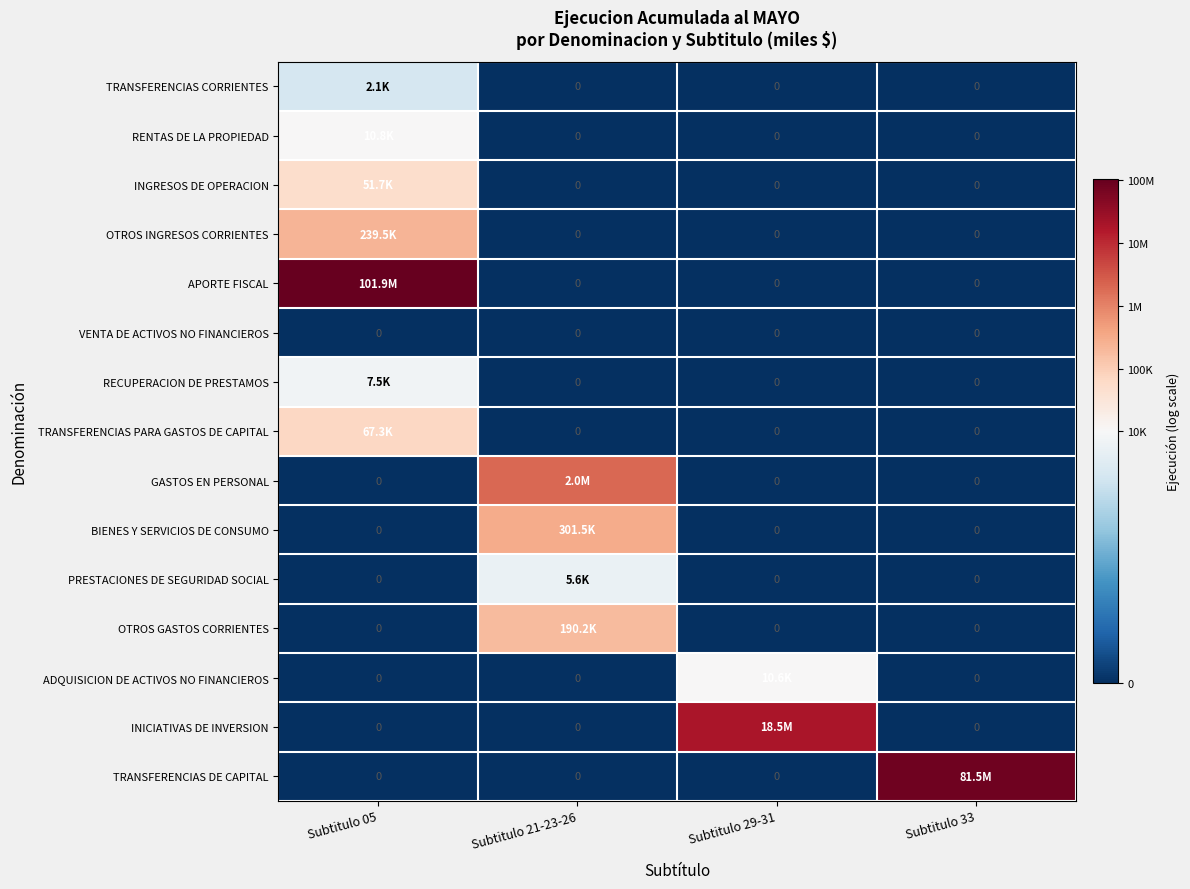

Is the value of INICIATIVAS DE INVERSION at Subtitulo 29-31 greater than the value of TRANSFERENCIAS PARA GASTOS DE CAPITAL at Subtitulo 29-31?

Yes